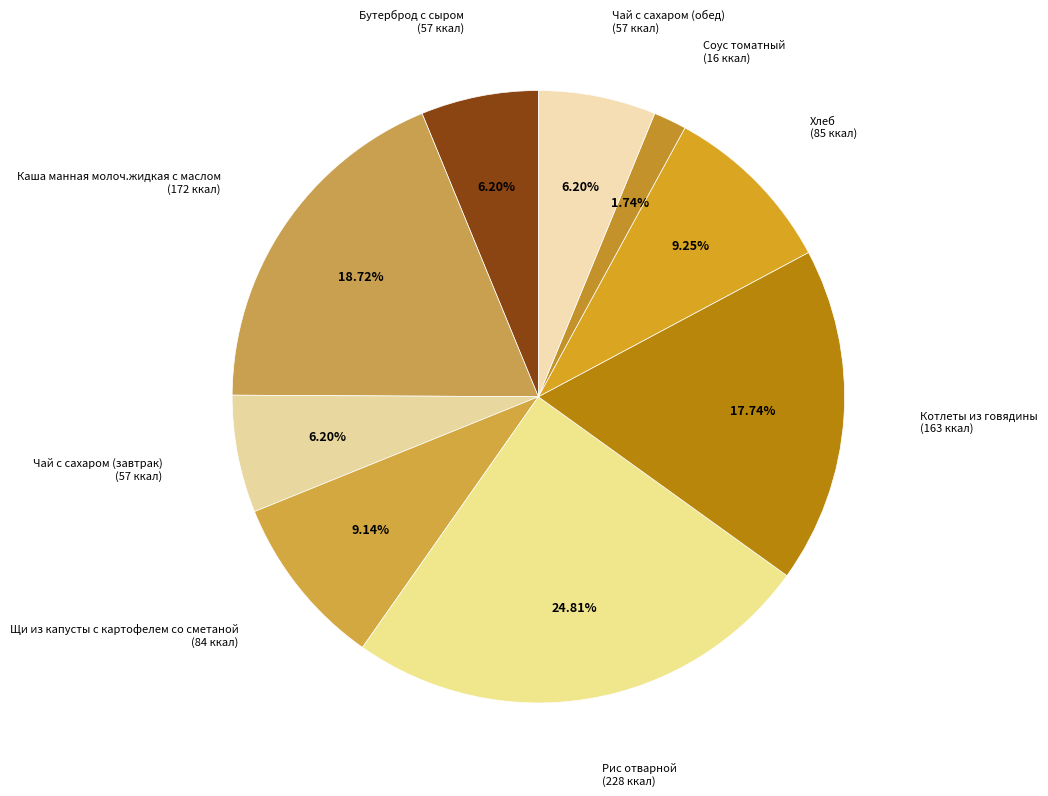

How many segments does this pie chart have?

9